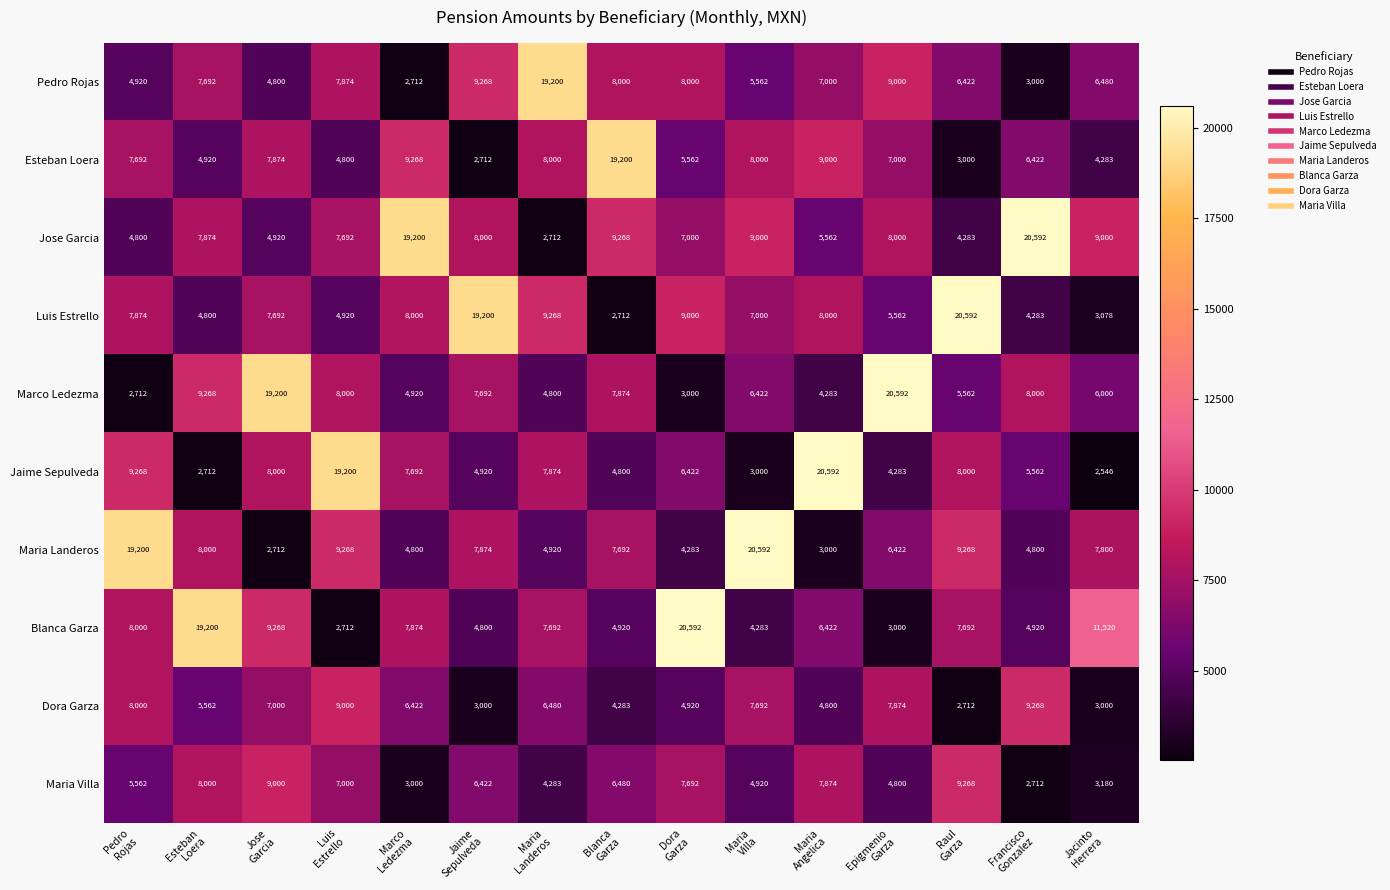

At how many categories does at least one series exceed 13491?

14